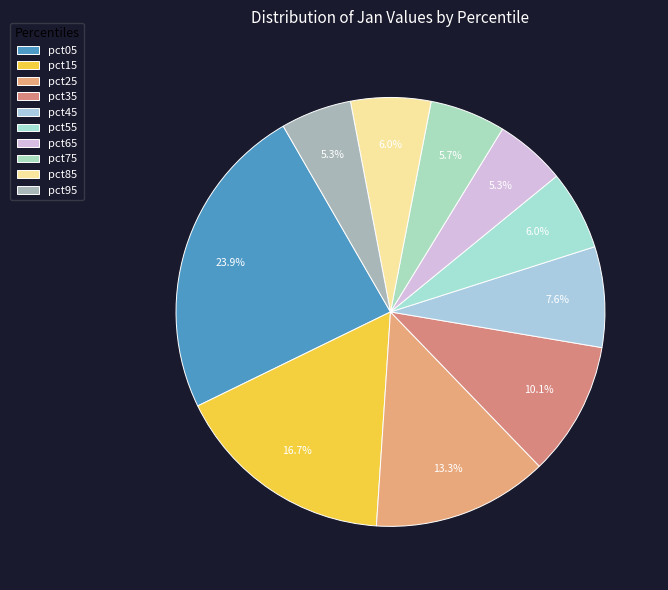

Does pct85 account for over 50% of the chart?

No